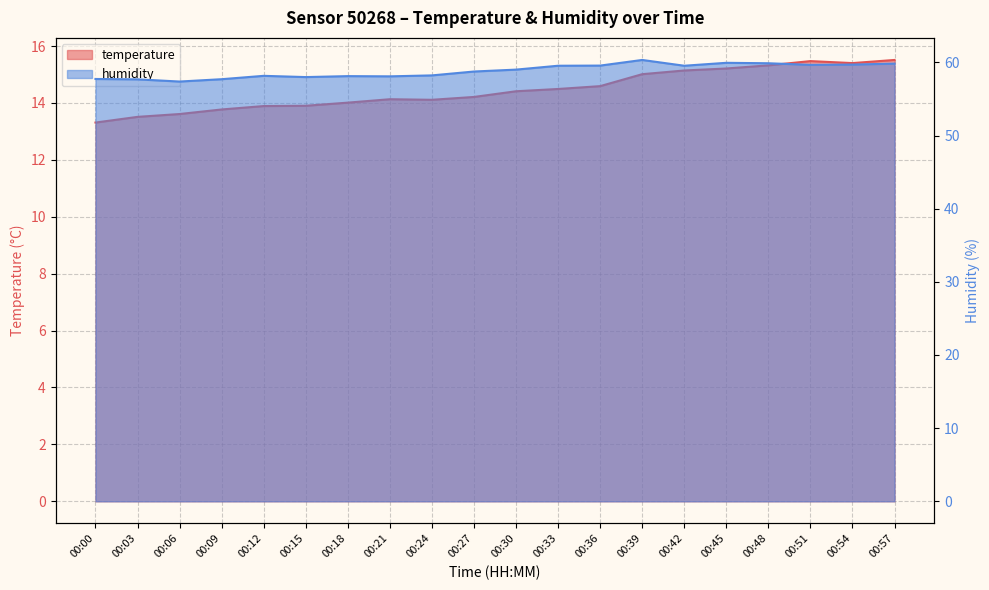

Is it true that humidity equals 14.8 at 00:42?

False